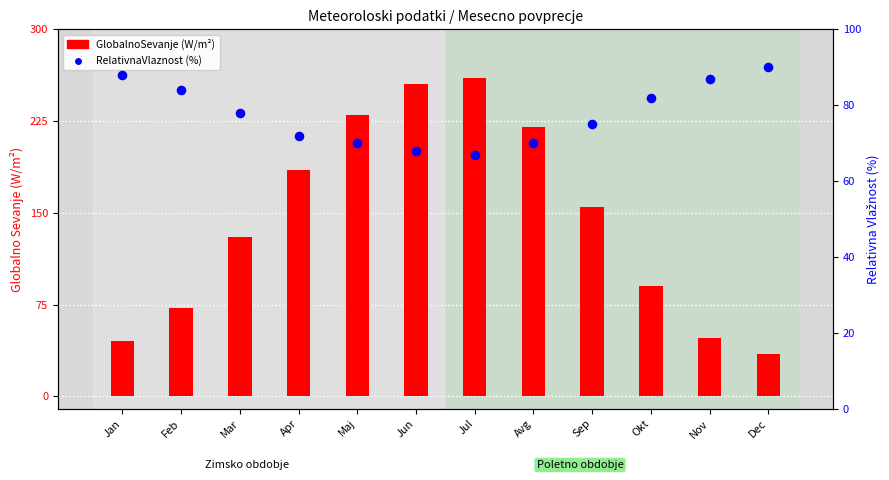

Is the value of RelativnaVlaznost (%) at Sep greater than the value of GlobalnoSevanje (W/m²) at Jul?

No